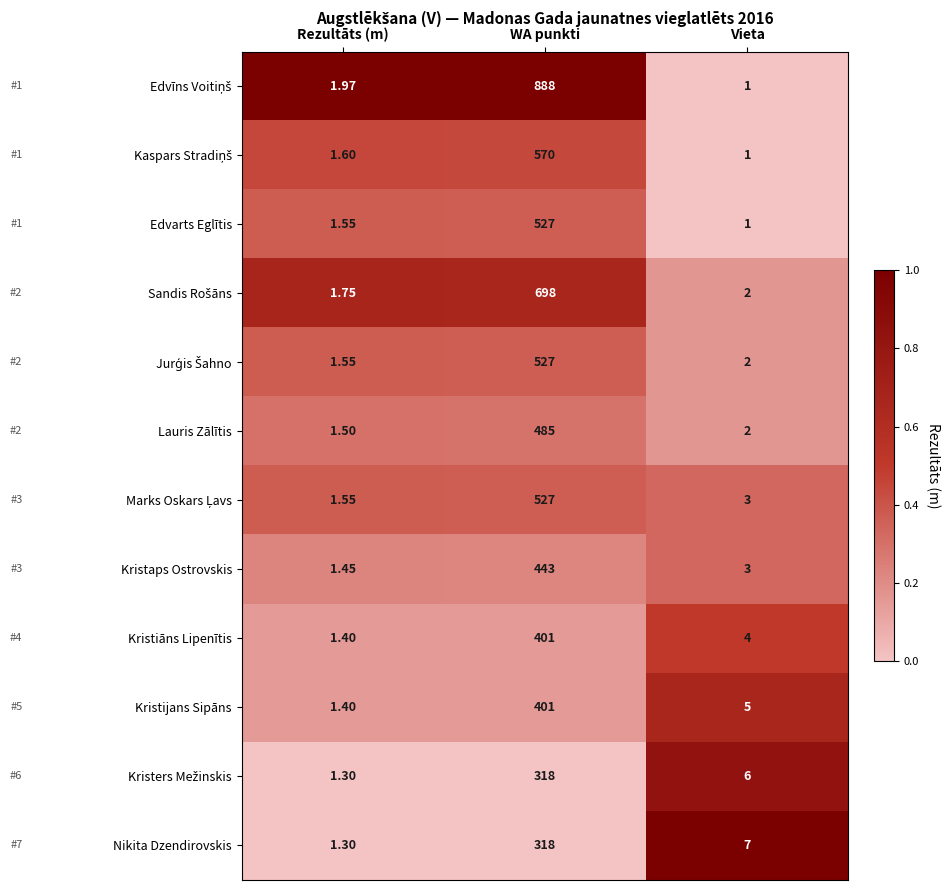

Which label corresponds to the largest value in the chart?

WA punkti